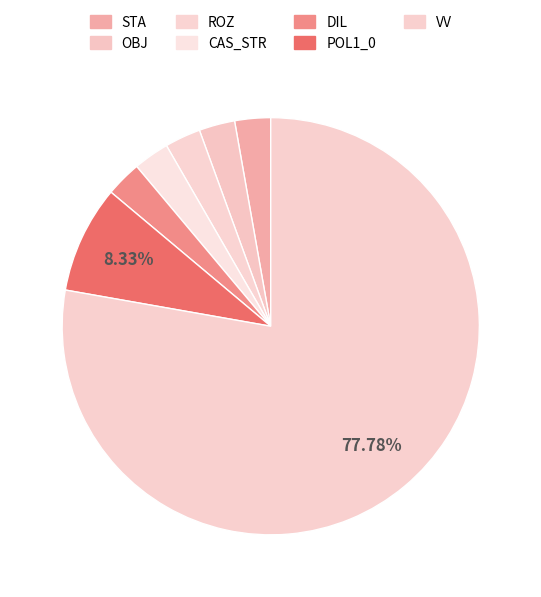

The DIL slice represents 3% of the pie. True or false?

True